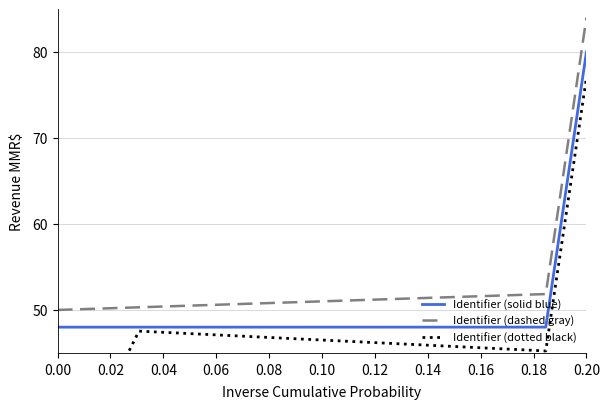

True or false: Identifier (dashed gray) and Identifier (solid blue) intersect in this chart.

False